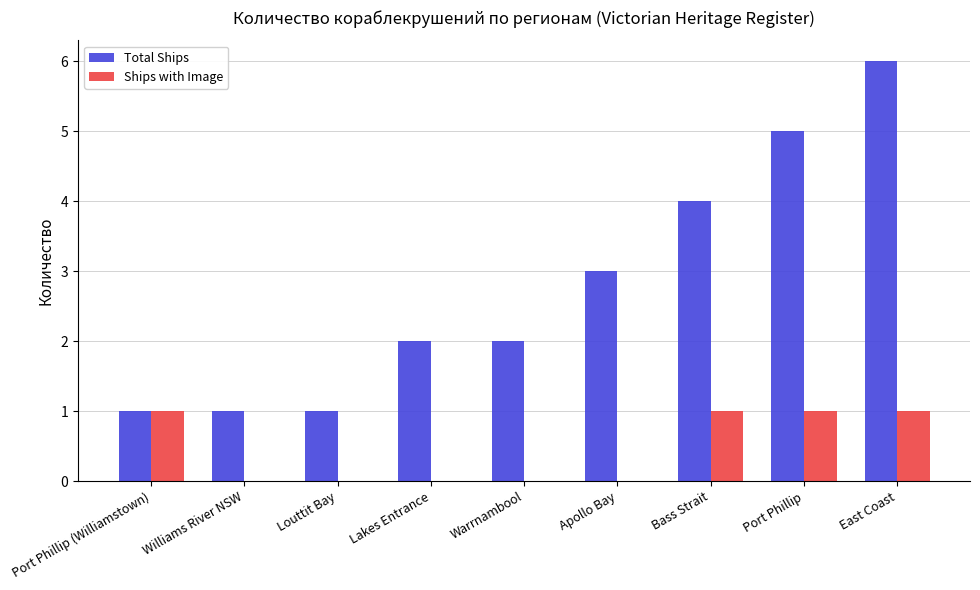

Reading left to right, list all the values displayed in this chart.

Total Ships: Port Phillip (Williamstown)=1	Williams River NSW=1	Louttit Bay=1	Lakes Entrance=2	Warrnambool=2	Apollo Bay=3	Bass Strait=4	Port Phillip=5	East Coast=6
Ships with Image: Port Phillip (Williamstown)=1	Williams River NSW=0	Louttit Bay=0	Lakes Entrance=0	Warrnambool=0	Apollo Bay=0	Bass Strait=1	Port Phillip=1	East Coast=1